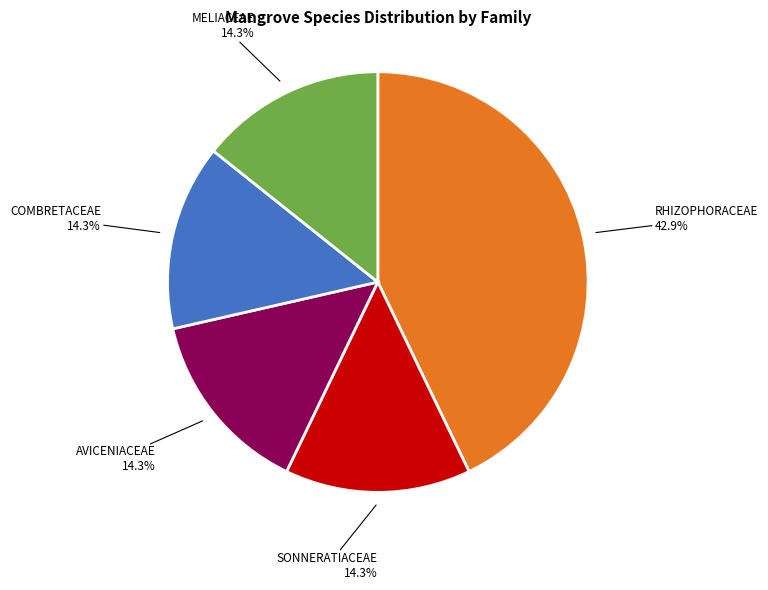

Is there a majority slice in this chart?

No